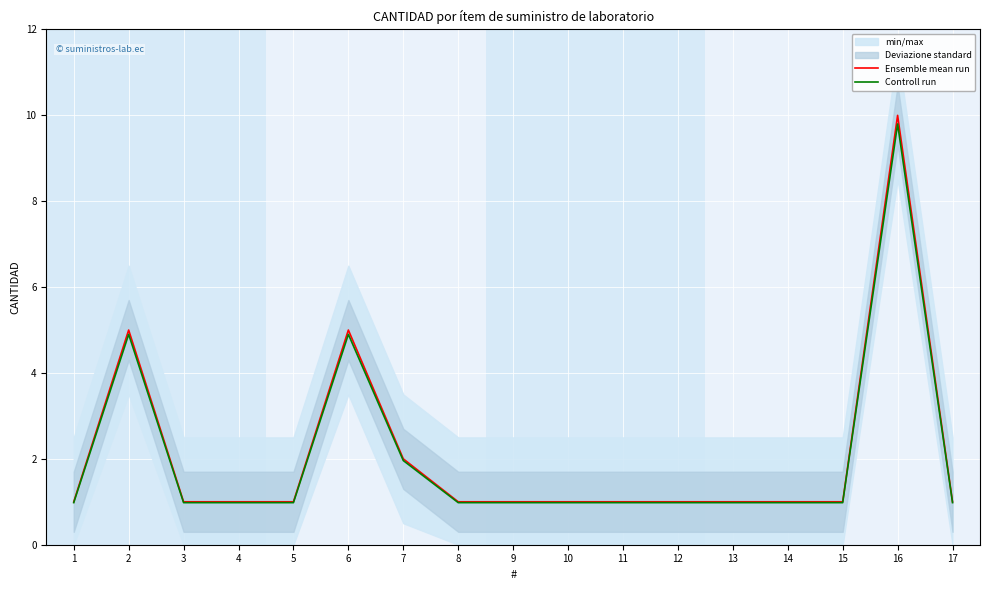

Reading left to right, extract all data points from this chart.

Ensemble mean run: 1=1.0	2=5.0	3=1.0	4=1.0	5=1.0	6=5.0	7=2.0	8=1.0	9=1.0	10=1.0	11=1.0	12=1.0	13=1.0	14=1.0	15=1.0	16=10.0	17=1.0
Controll run: 1=1.0	2=4.9	3=1.0	4=1.0	5=1.0	6=4.9	7=2.0	8=1.0	9=1.0	10=1.0	11=1.0	12=1.0	13=1.0	14=1.0	15=1.0	16=9.8	17=1.0